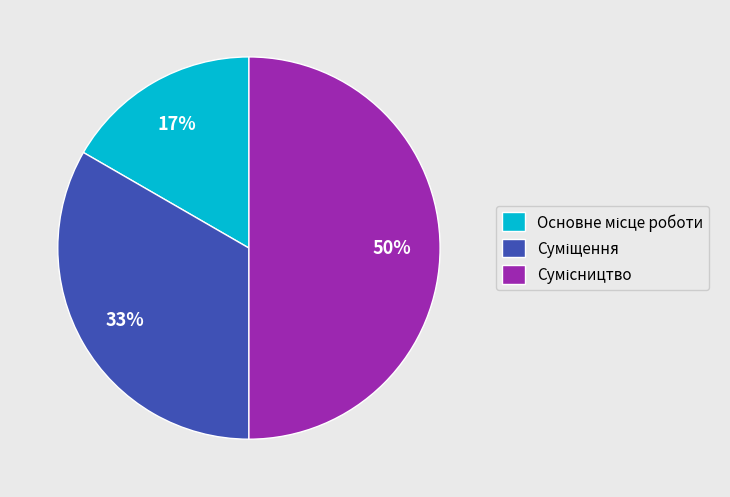

To the nearest percent, what is the average slice percentage?

33%